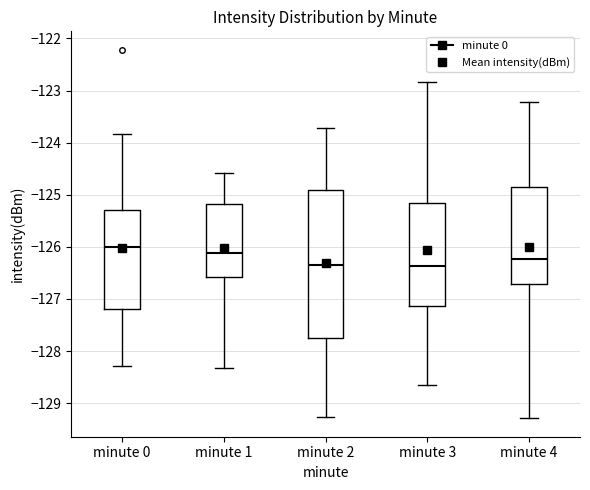

Comparing the boxes themselves (not the whiskers), which one is the tallest?

minute 2